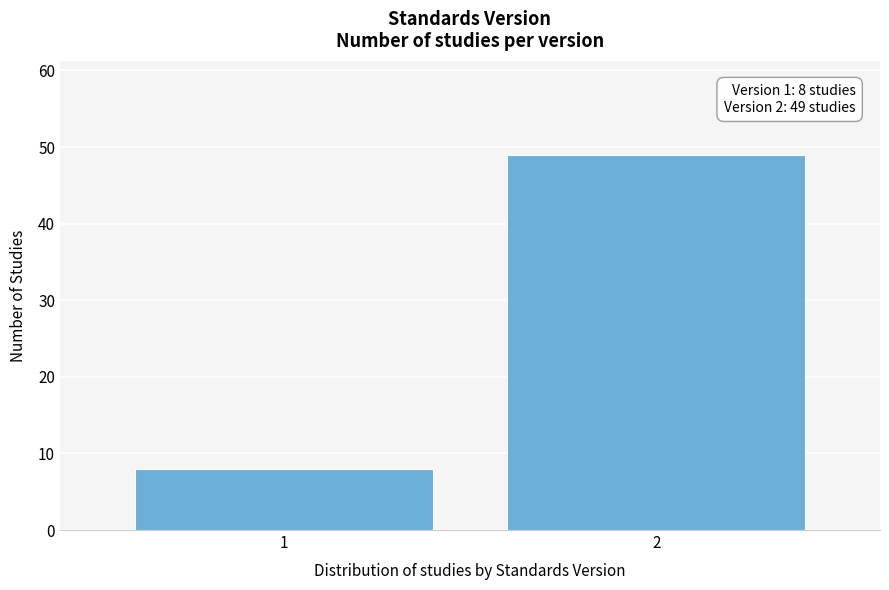

Reading left to right, list all the values displayed in this chart.

1=8	2=49